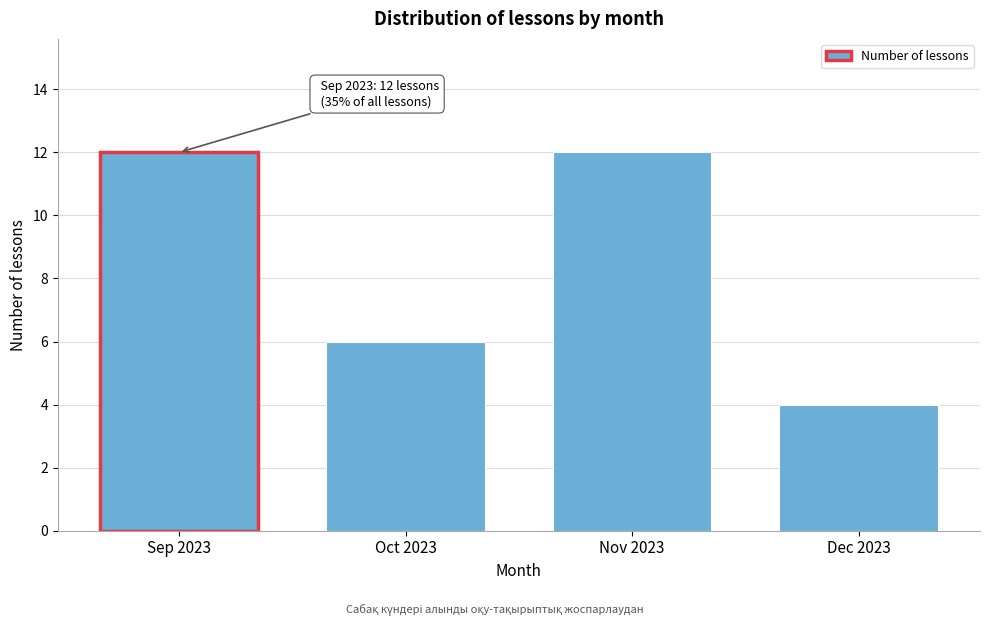

Reading right to left, list all the values displayed in this chart.

Dec 2023=4	Nov 2023=12	Oct 2023=6	Sep 2023=12